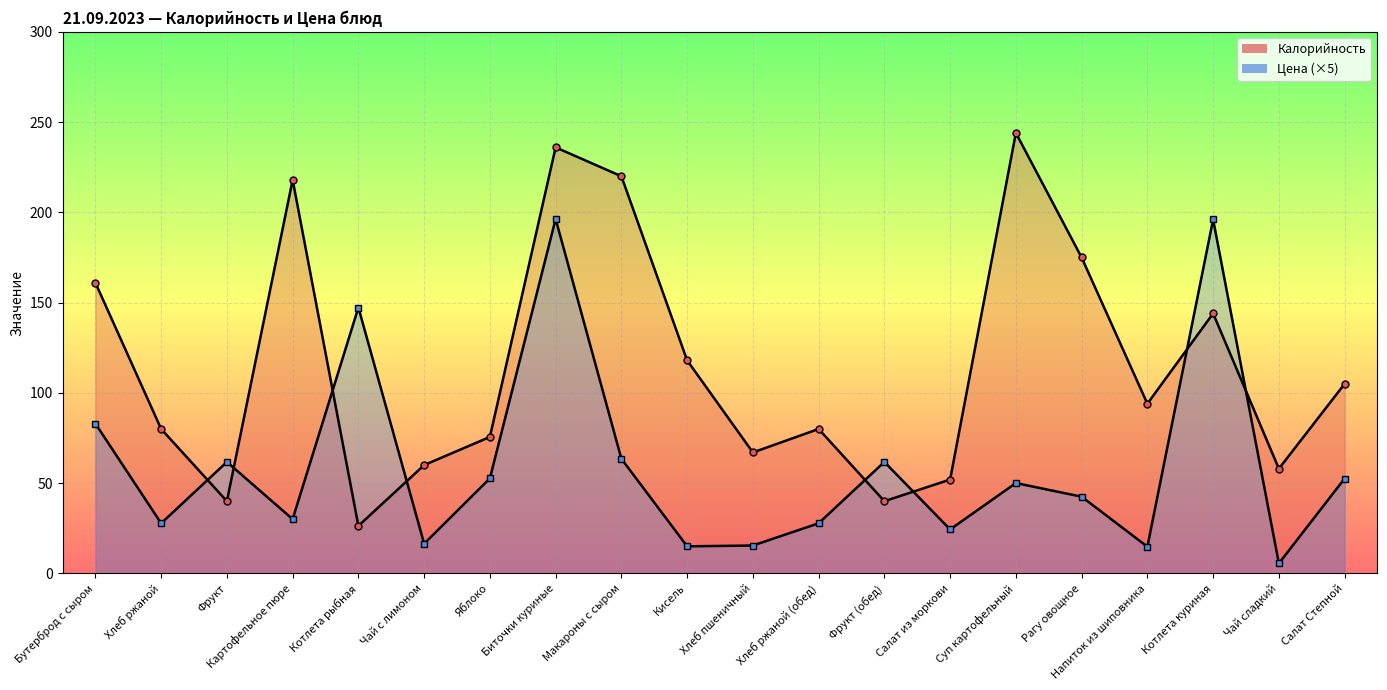

What is the total value across all series at Фрукт (обед)?

101.8